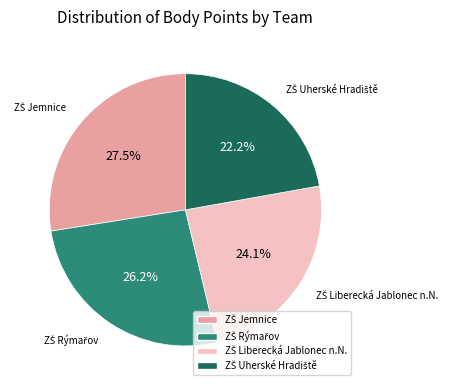

Does any single category account for the majority?

No